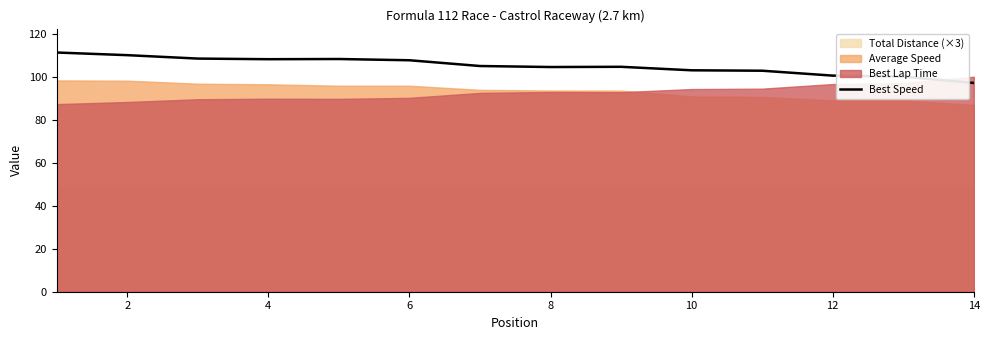

What is the maximum value for Best Speed?

111.3